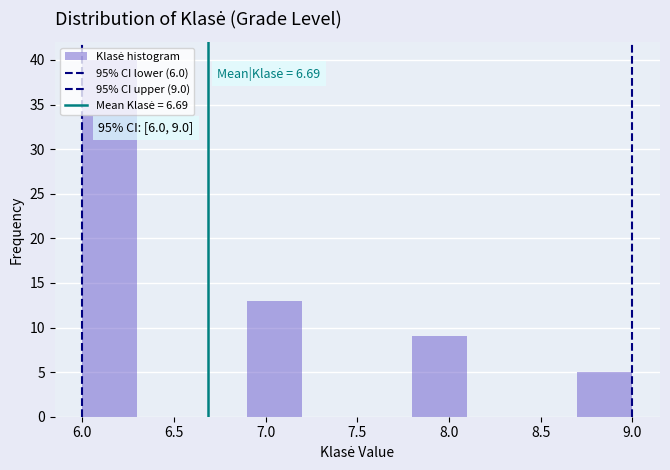

Which range on the x-axis has the tallest bar?

6.0 to 6.3